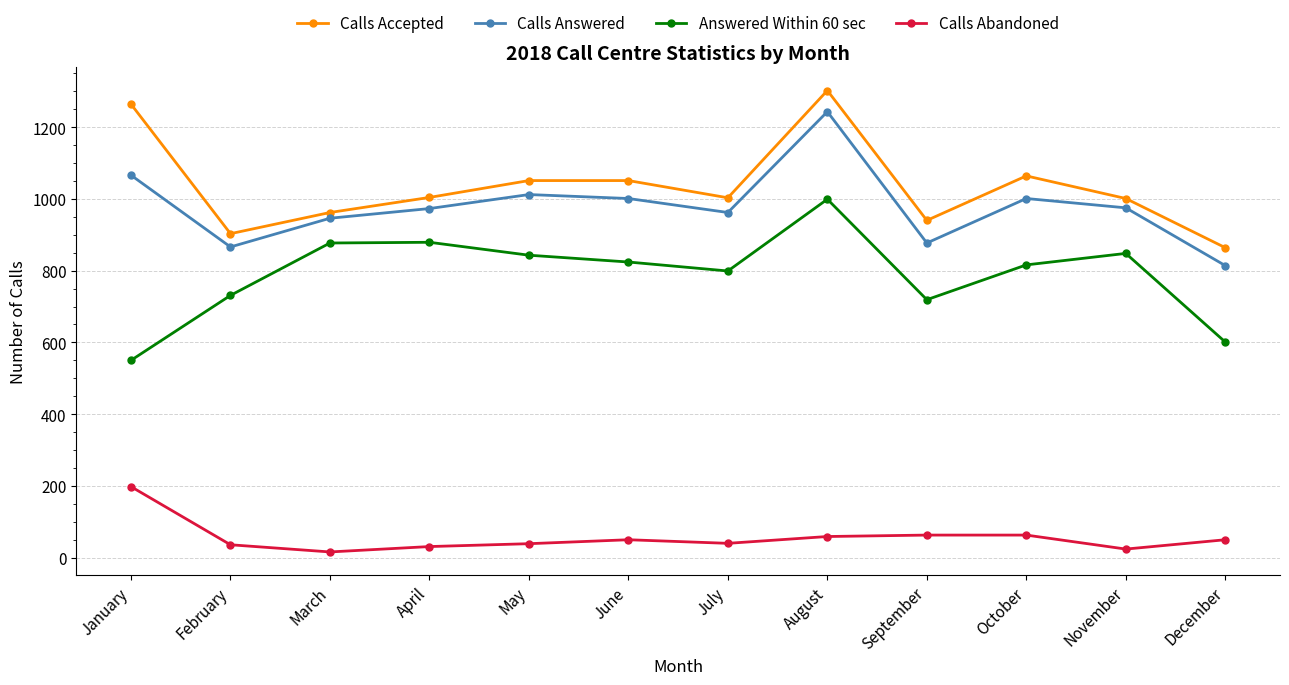

True or false: Calls Abandoned and Calls Accepted intersect in this chart.

False